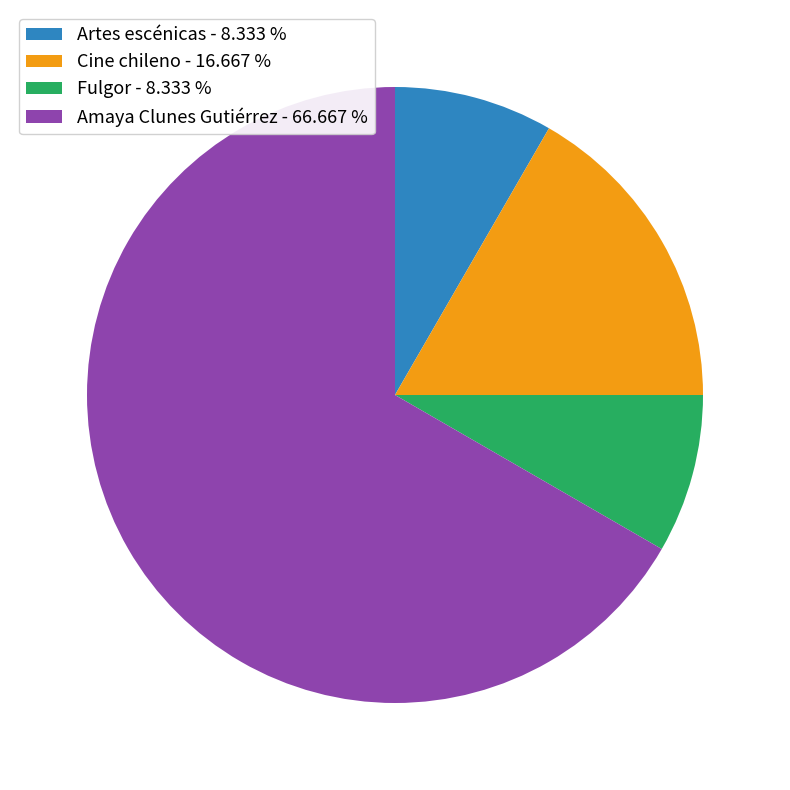

Which has a higher value, Cine chileno - 16.667 % or Amaya Clunes Gutiérrez - 66.667 %?

Amaya Clunes Gutiérrez - 66.667 %